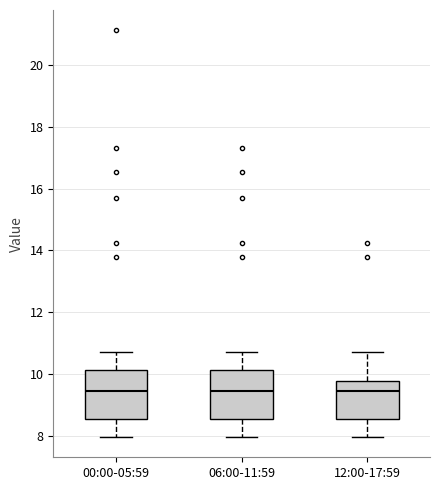

Reading left to right, read every box against the y-axis: the position of its median line, the range the box covers, and the ends of its whiskers. The values are not printed on the chart, so give them approximately, as read against the axis.

00:00-05:59: median 9.4, box 8.6 to 10.2, whiskers 8.0 to 10.8
06:00-11:59: median 9.4, box 8.6 to 10.2, whiskers 8.0 to 10.8
12:00-17:59: median 9.4, box 8.6 to 9.8, whiskers 8.0 to 10.8